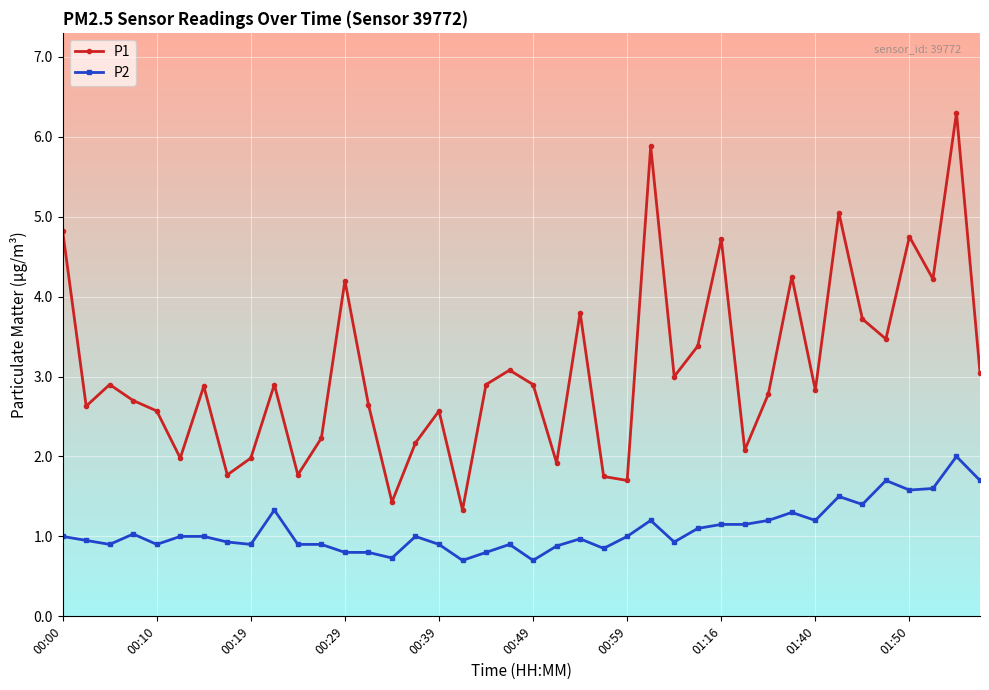

Which series has the largest range (max minus min)?

P1